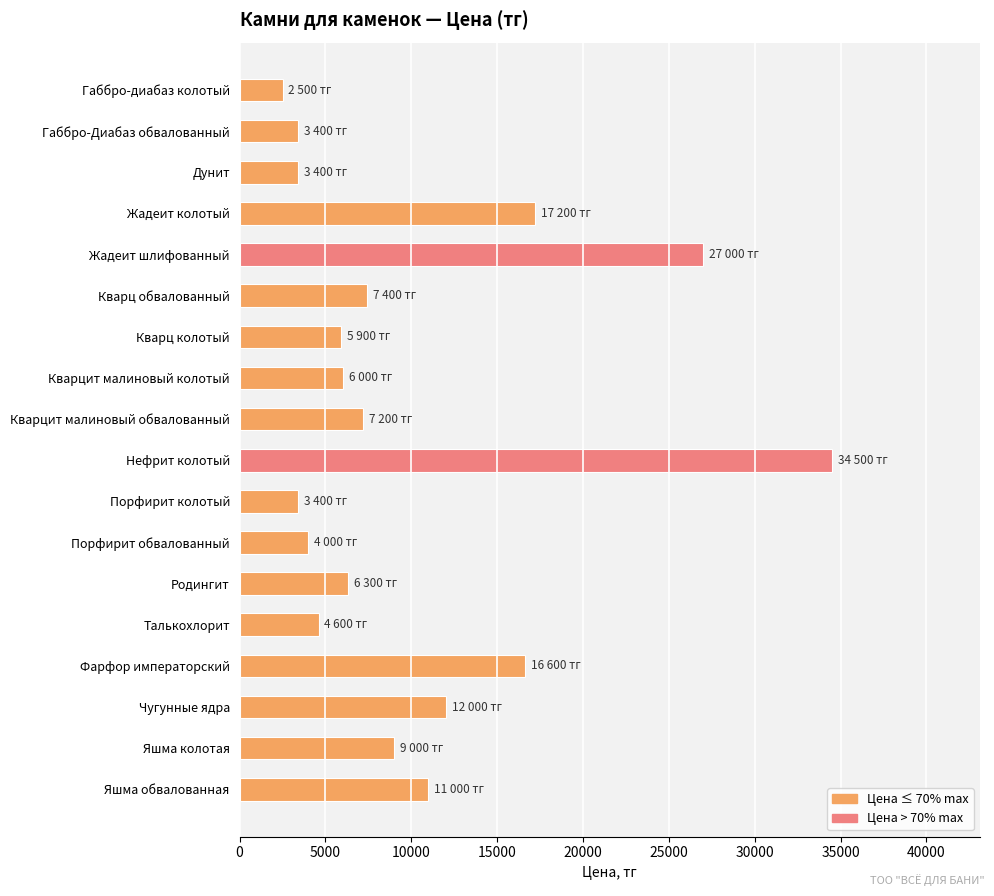

What is the difference between the maximum and minimum values?

32000